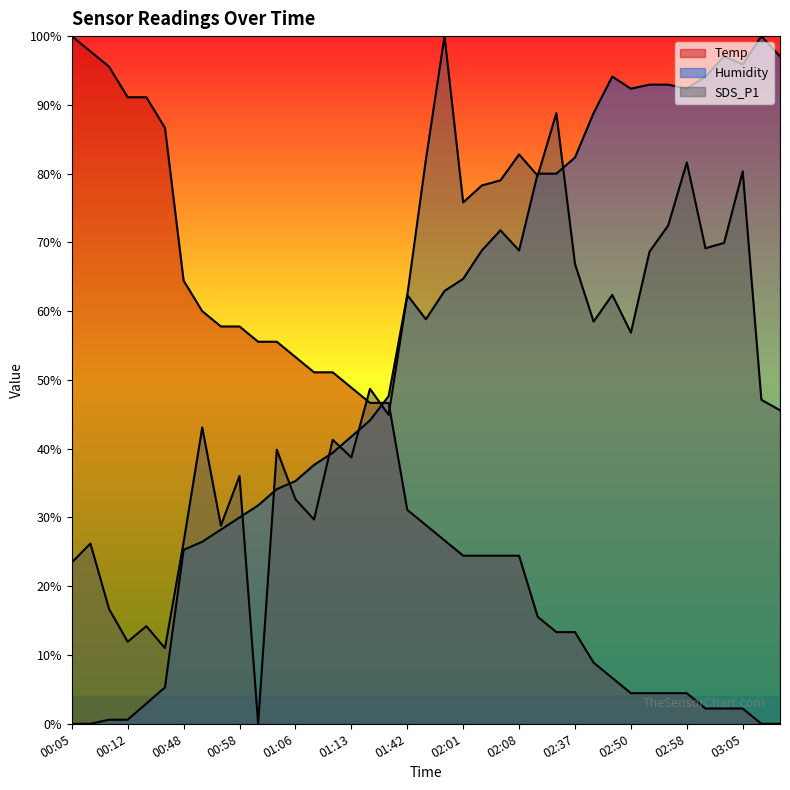

What is the maximum value shown in the chart?

100.0